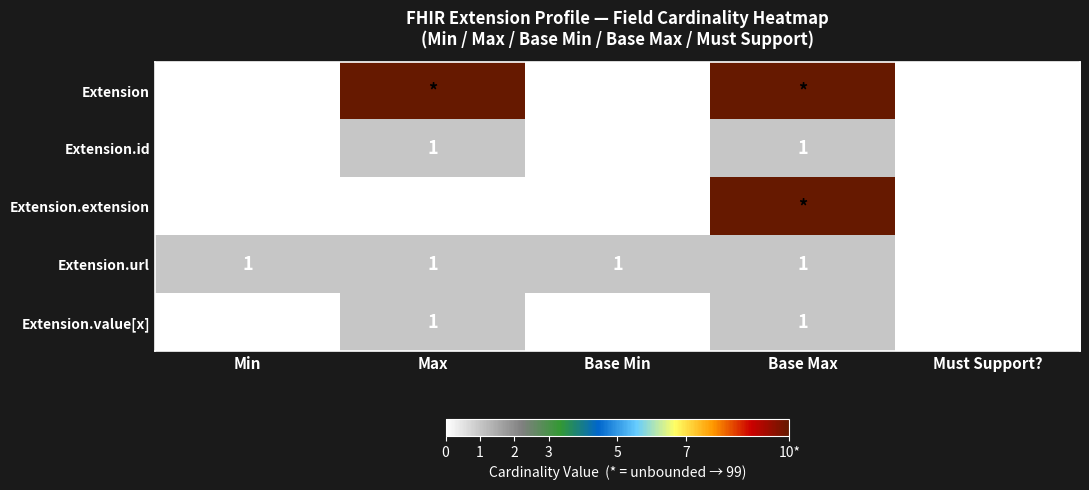

What is the sum of all Extension.url values?

4